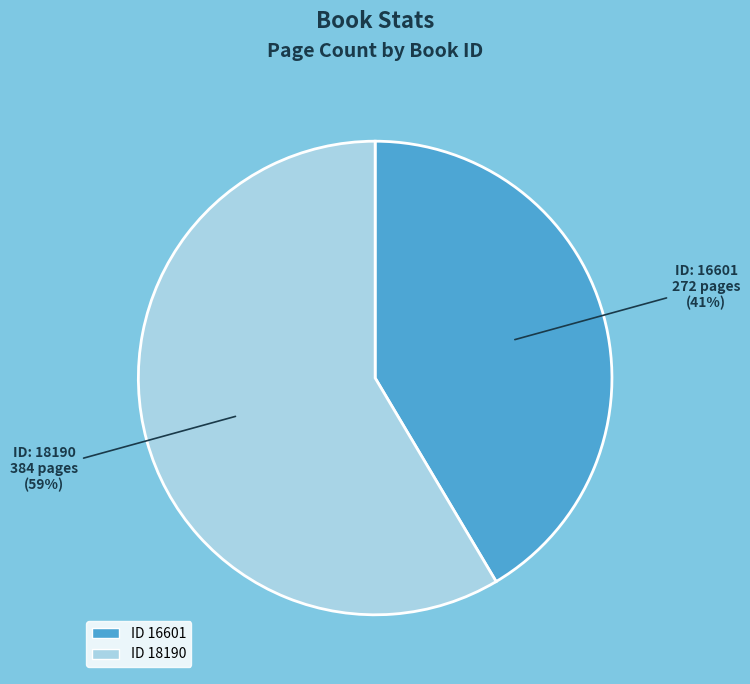

Is there any slice that represents more than half of the pie?

Yes